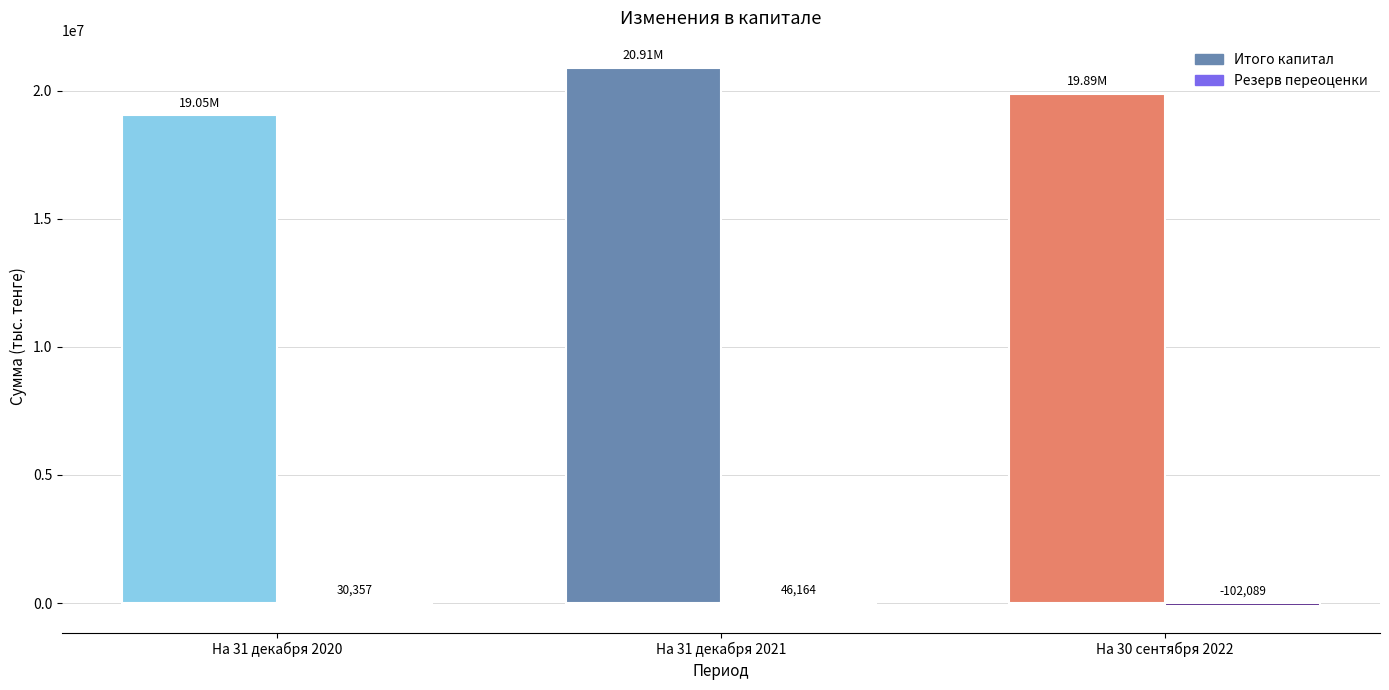

What is the difference between the maximum and minimum values in the Резерв переоценки series?

148253